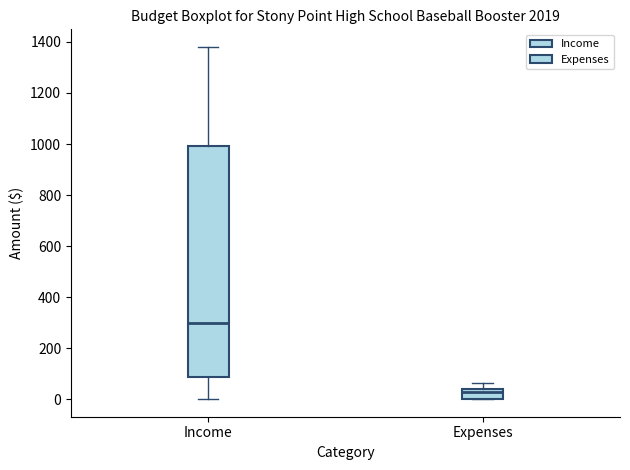

Which box's median line is the lowest?

Expenses